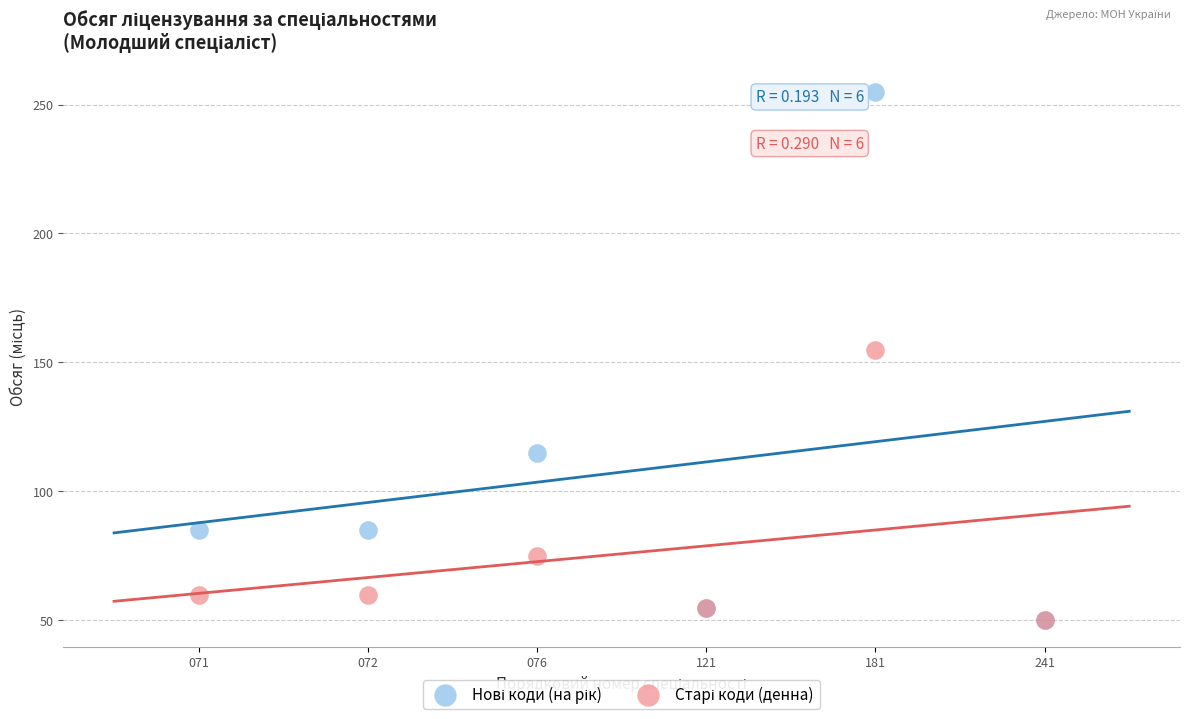

Across all series, what Y value is closest to 152?

155